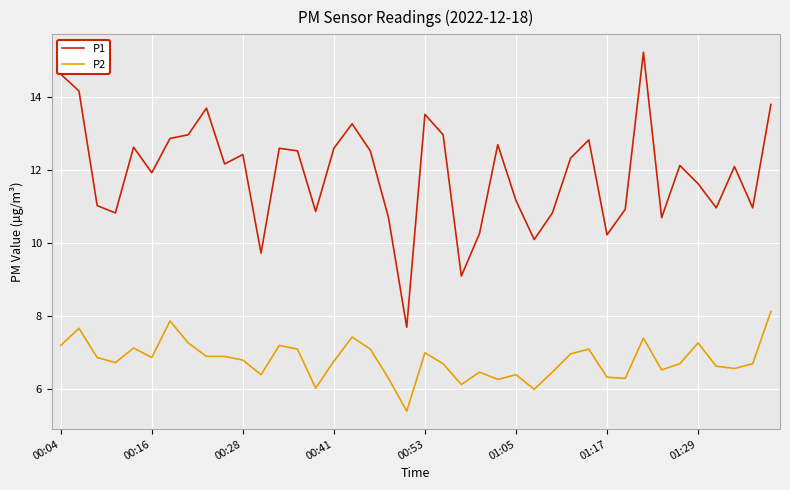

Which series has the largest range (max minus min)?

P1